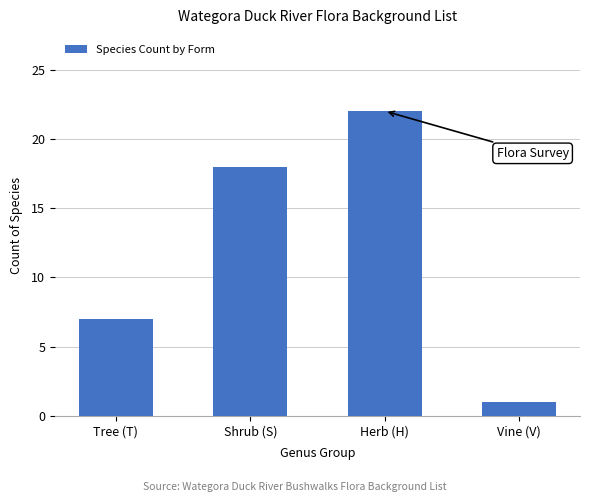

Reading left to right, extract all data points from this chart.

Tree (T)=7	Shrub (S)=18	Herb (H)=22	Vine (V)=1